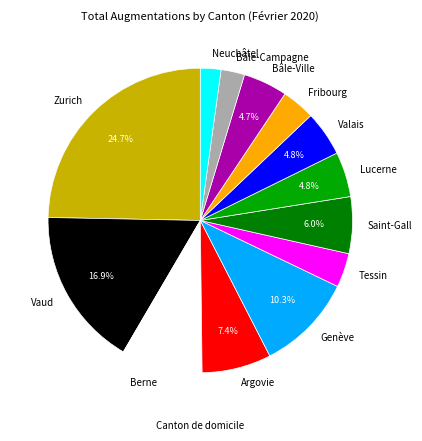

Which category has the biggest portion of the pie?

Zurich